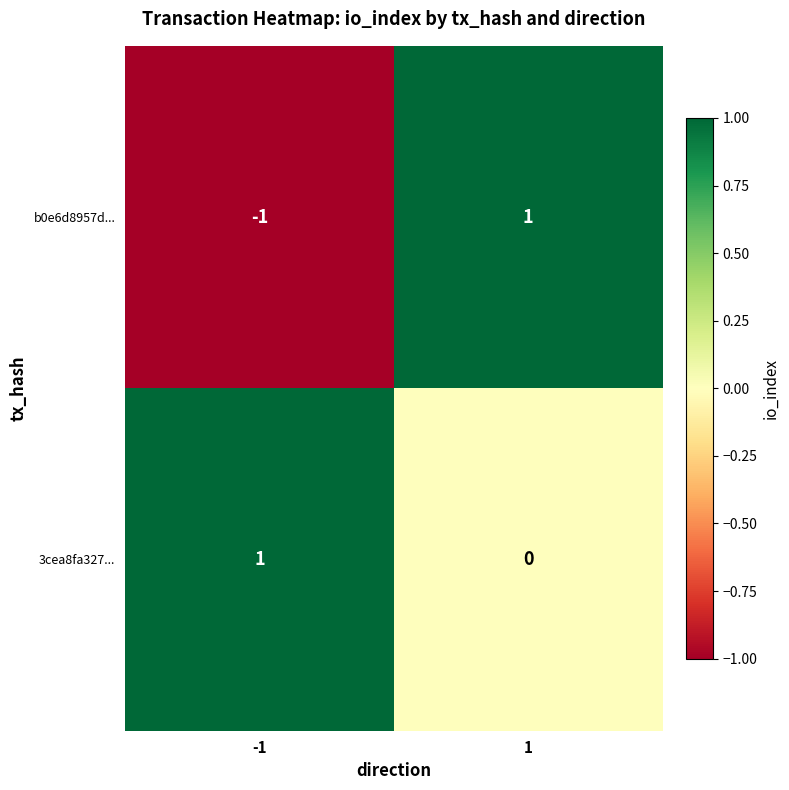

The 3cea8fa327... series shows -1 at 1. True or false?

False